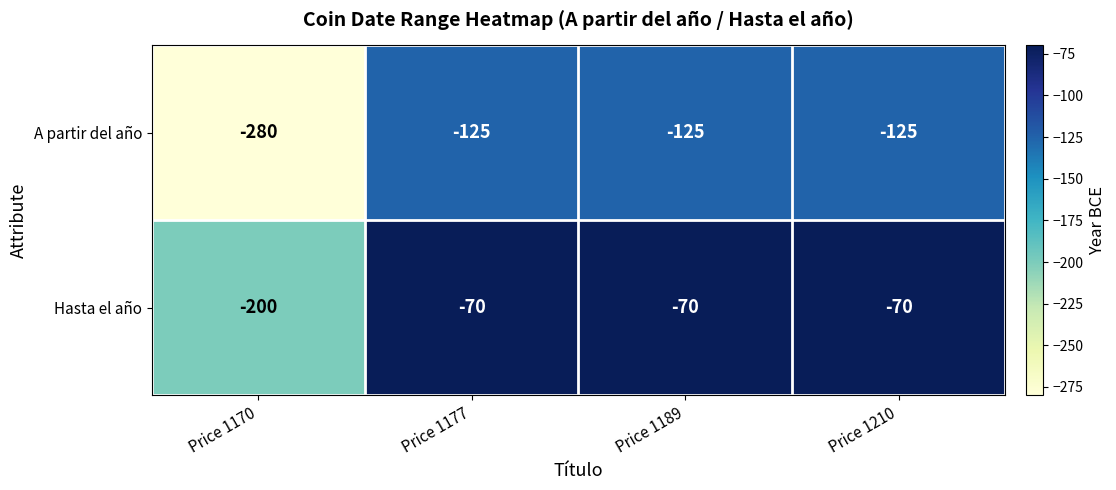

List the series in order of their peak value, highest first.

Hasta el año, A partir del año